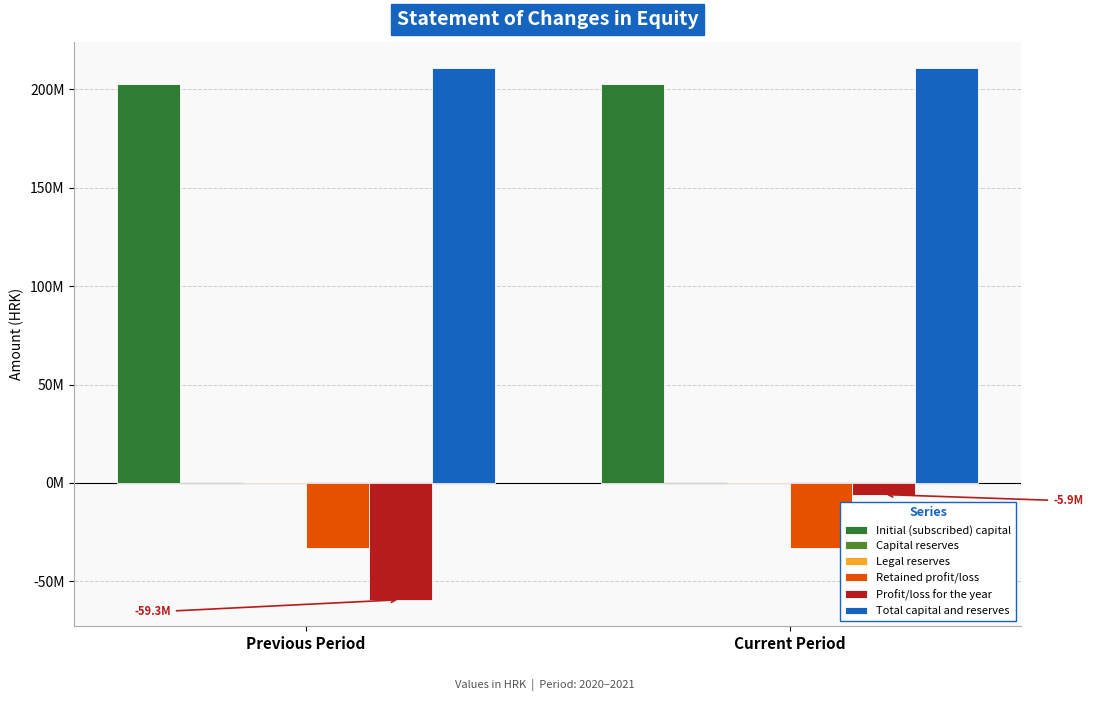

Between Current Period and Previous Period, which is larger?

Current Period